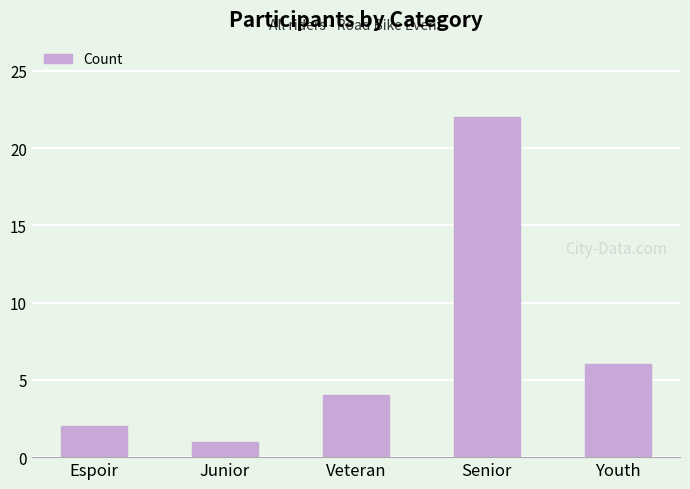

What is the sum of all values?

35